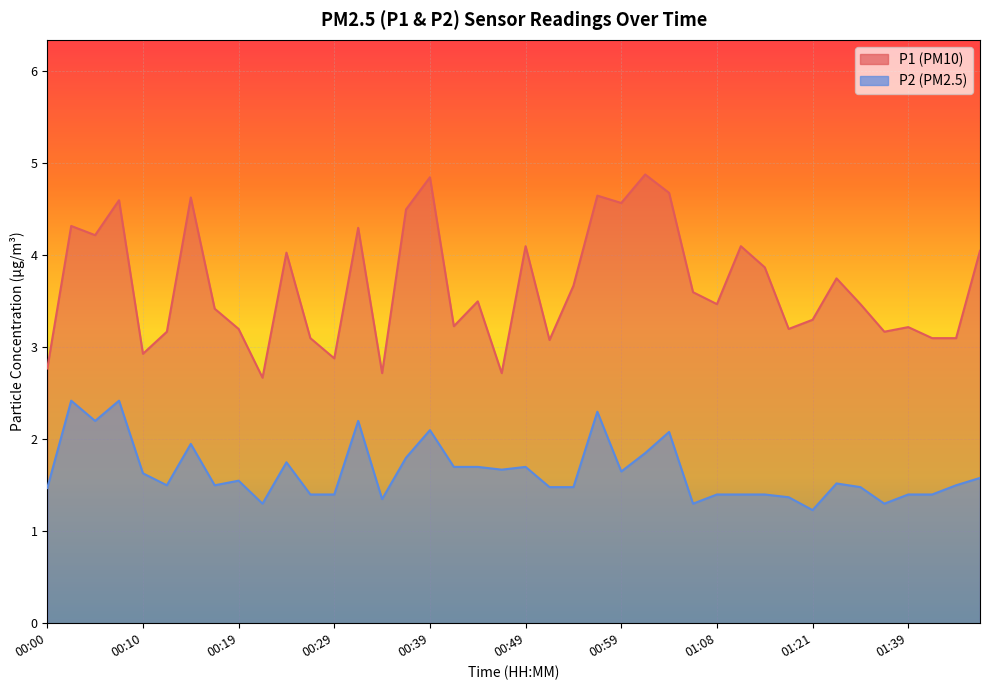

List the series in order of their peak value, highest first.

P1, P2